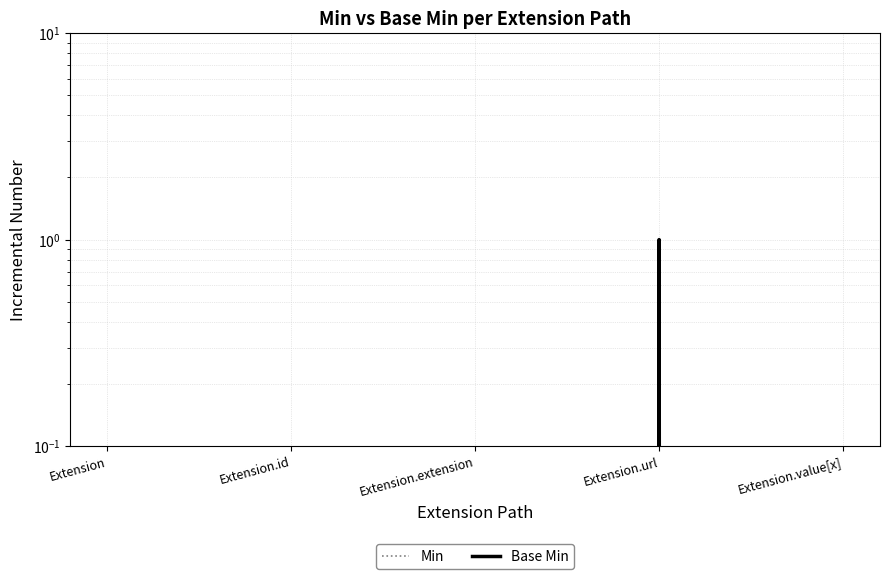

List the labels in order of Base Min value, largest first.

Extension.url, Extension, Extension.id, Extension.extension, Extension.value[x]